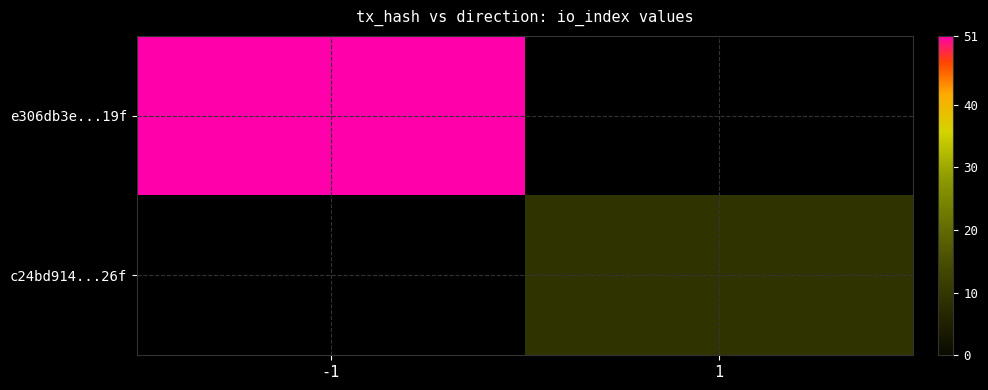

The value of c24bd914...26f at 1 is 9.0. True or false?

True